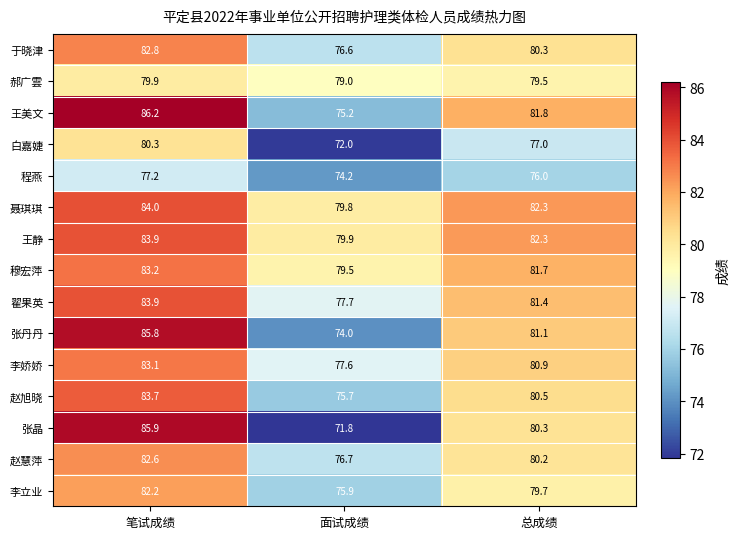

At 面试成绩, list the series in order from smallest to largest.

张晶, 白嘉婕, 张丹丹, 程燕, 王美文, 赵旭晓, 李立业, 于晓津, 赵慧萍, 李娇娇, 翟果英, 郝广雲, 穆宏萍, 聂琪琪, 王静